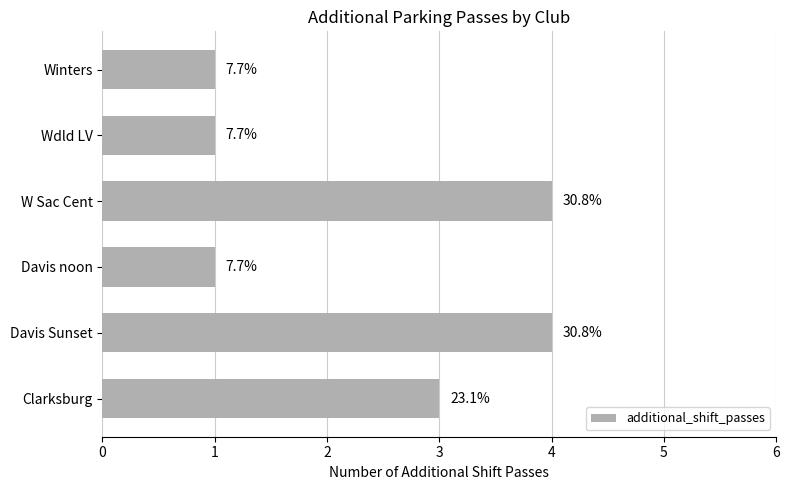

Are the bars horizontal?

Yes